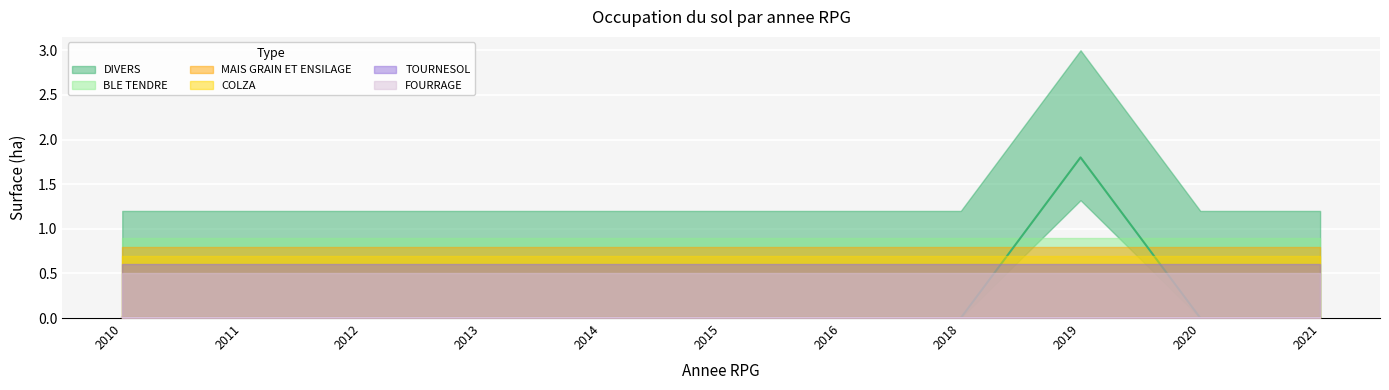

How many lines are shown in the chart?

6